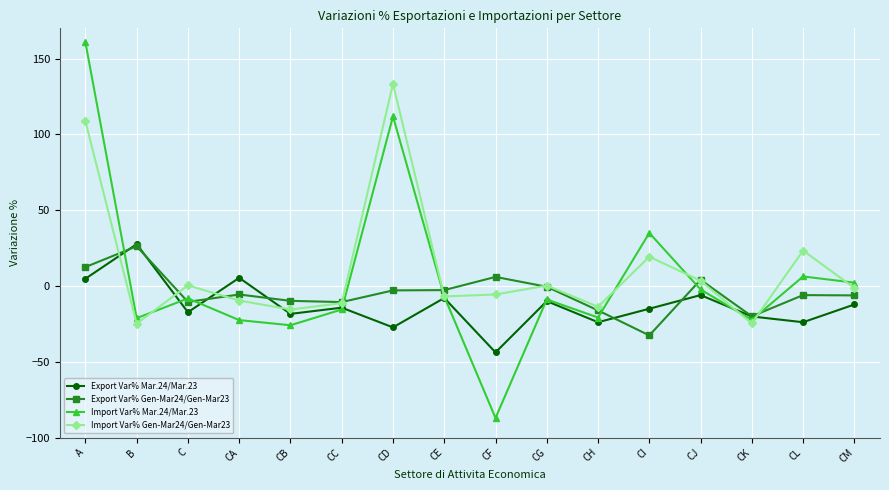

What is the minimum value for Export Var% Gen-Mar24/Gen-Mar23?

-32.6